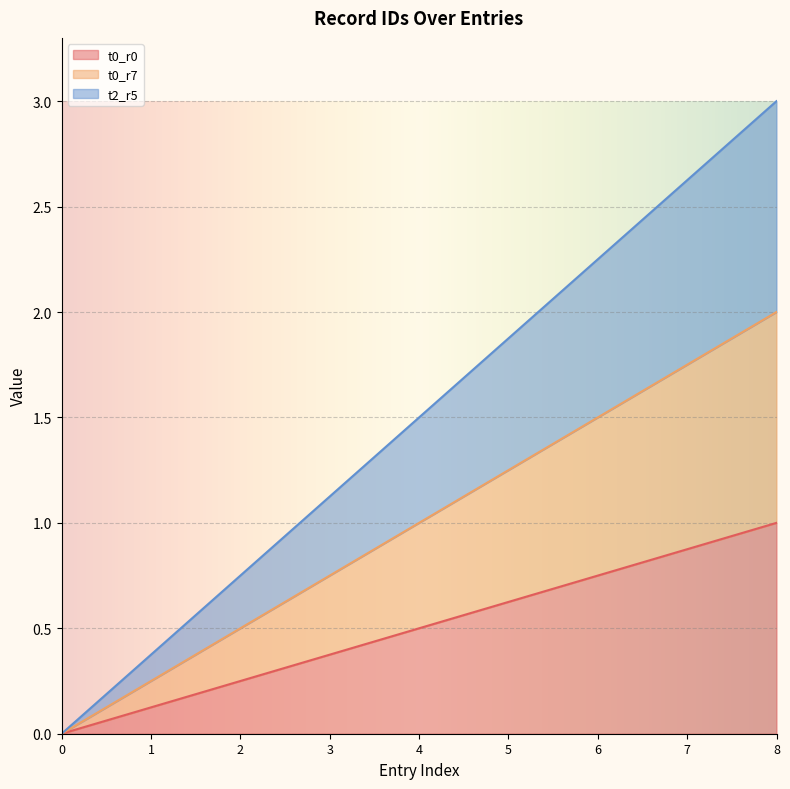

The t0_r0 series shows 0.6 at 0. True or false?

False